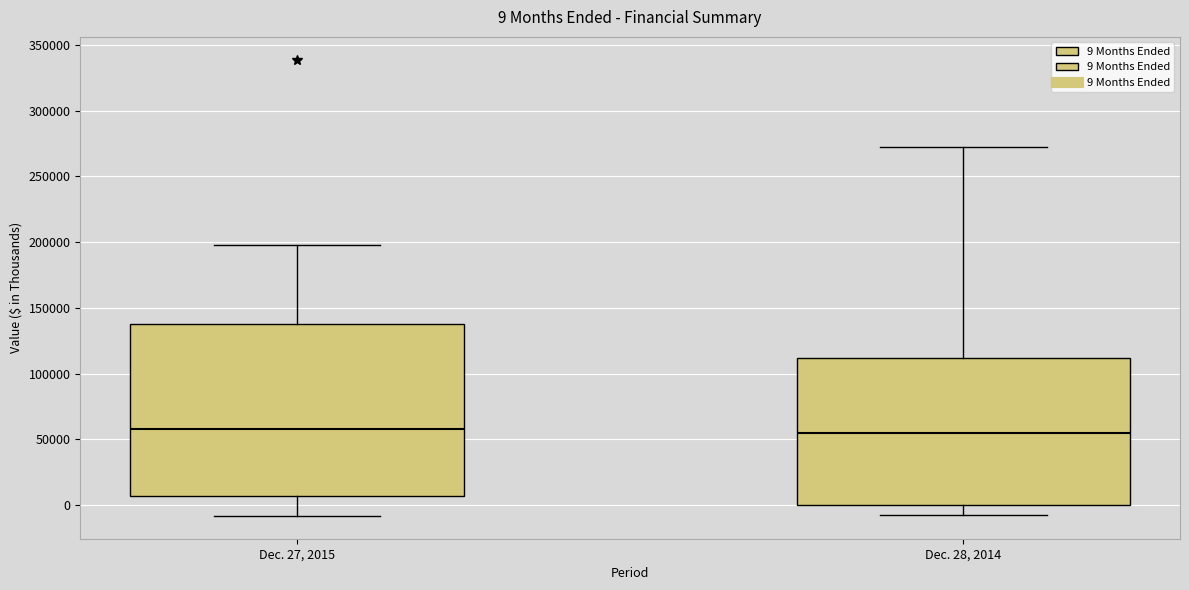

Comparing the boxes themselves (not the whiskers), which one is the tallest?

Dec. 27, 2015